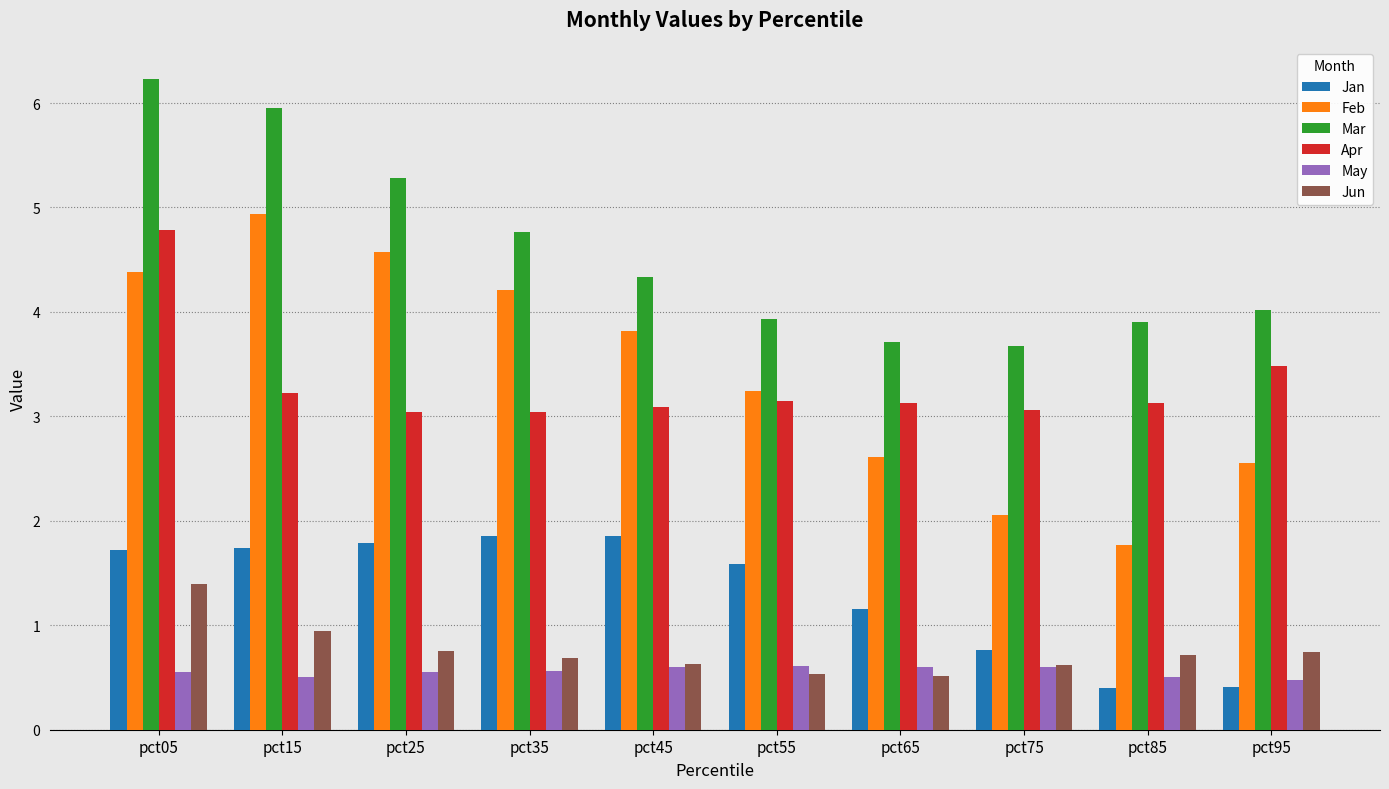

How many bars are there in each group?

6